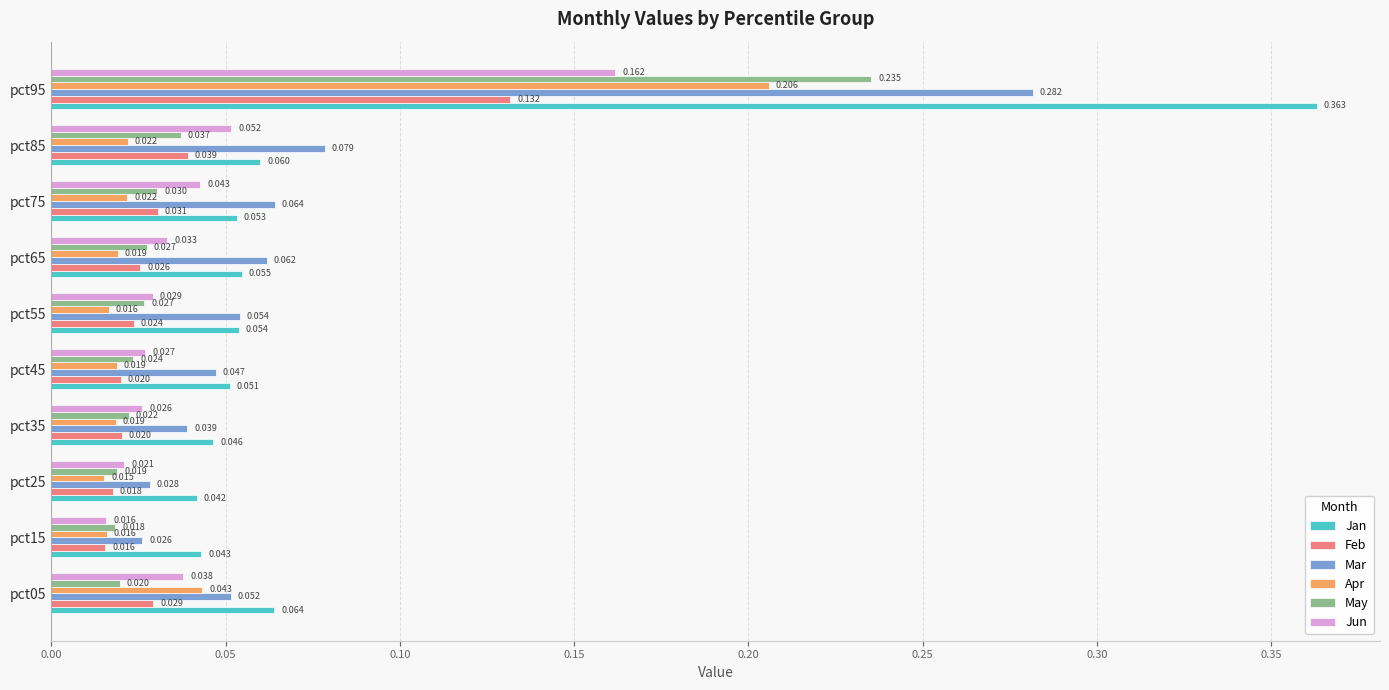

Rank the series by their maximum value, from lowest to highest.

Feb, Jun, Apr, May, Mar, Jan